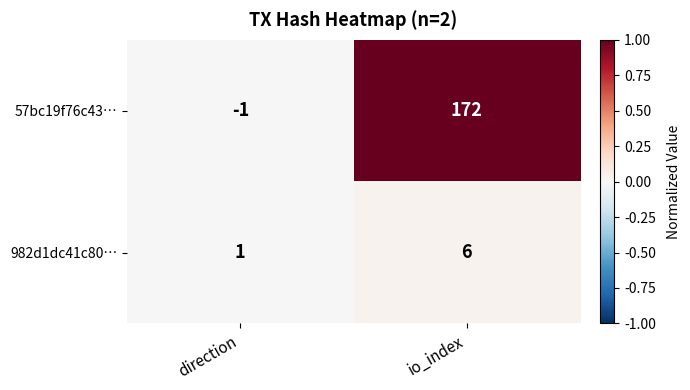

How many data points does each series have?

2